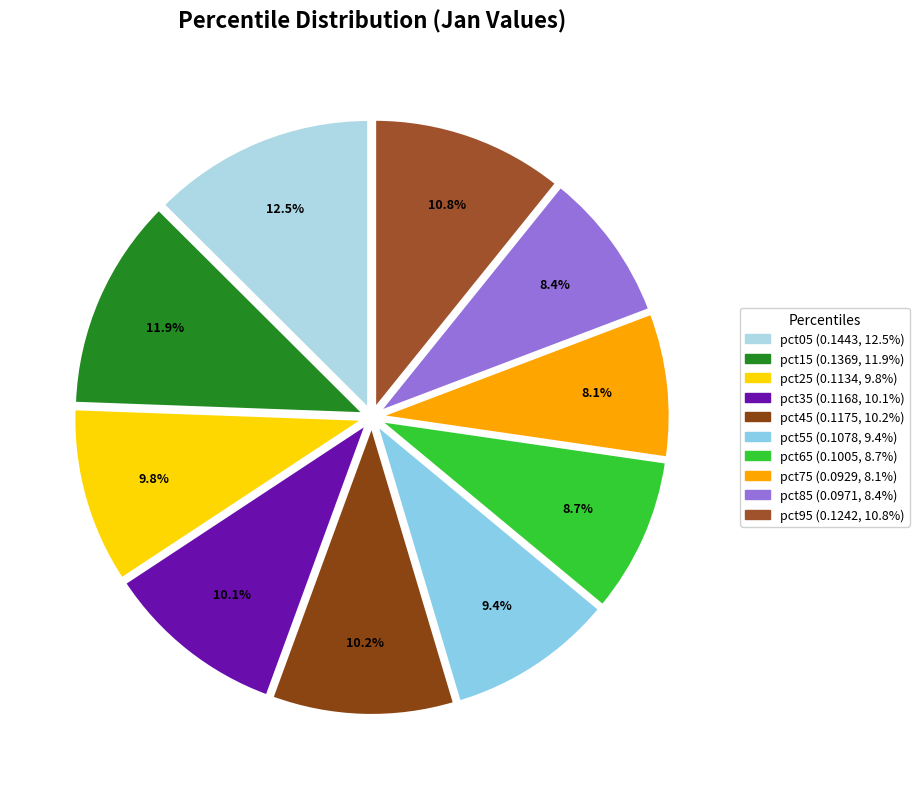

How many segments does this pie chart have?

10